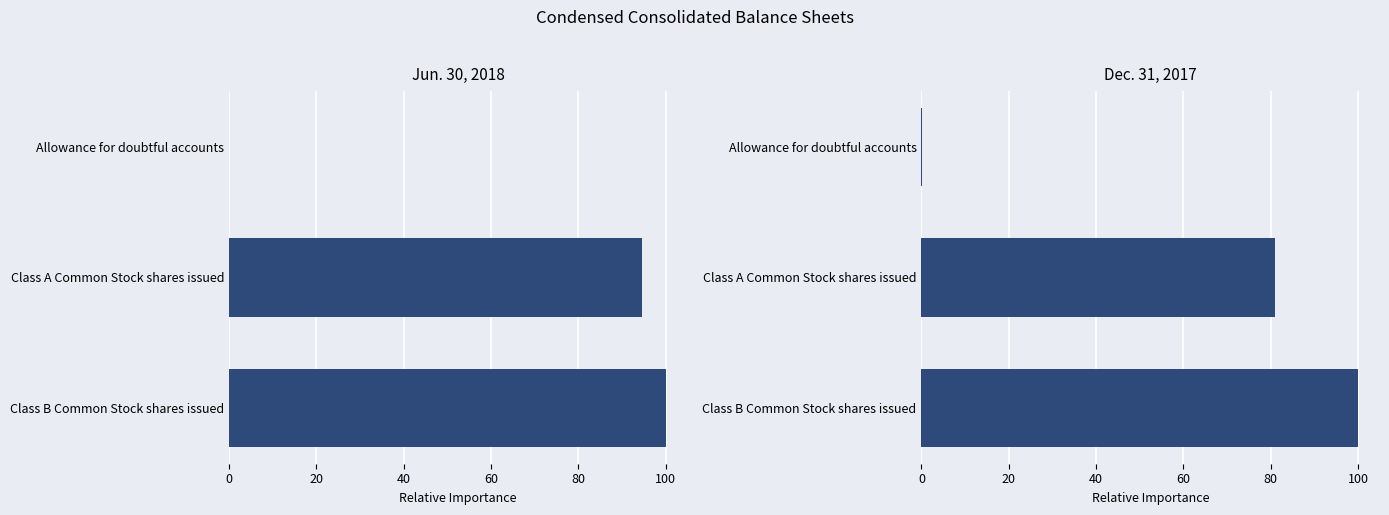

True or false: Jun. 30, 2018 has a value of 0.0 at Allowance for doubtful accounts.

True